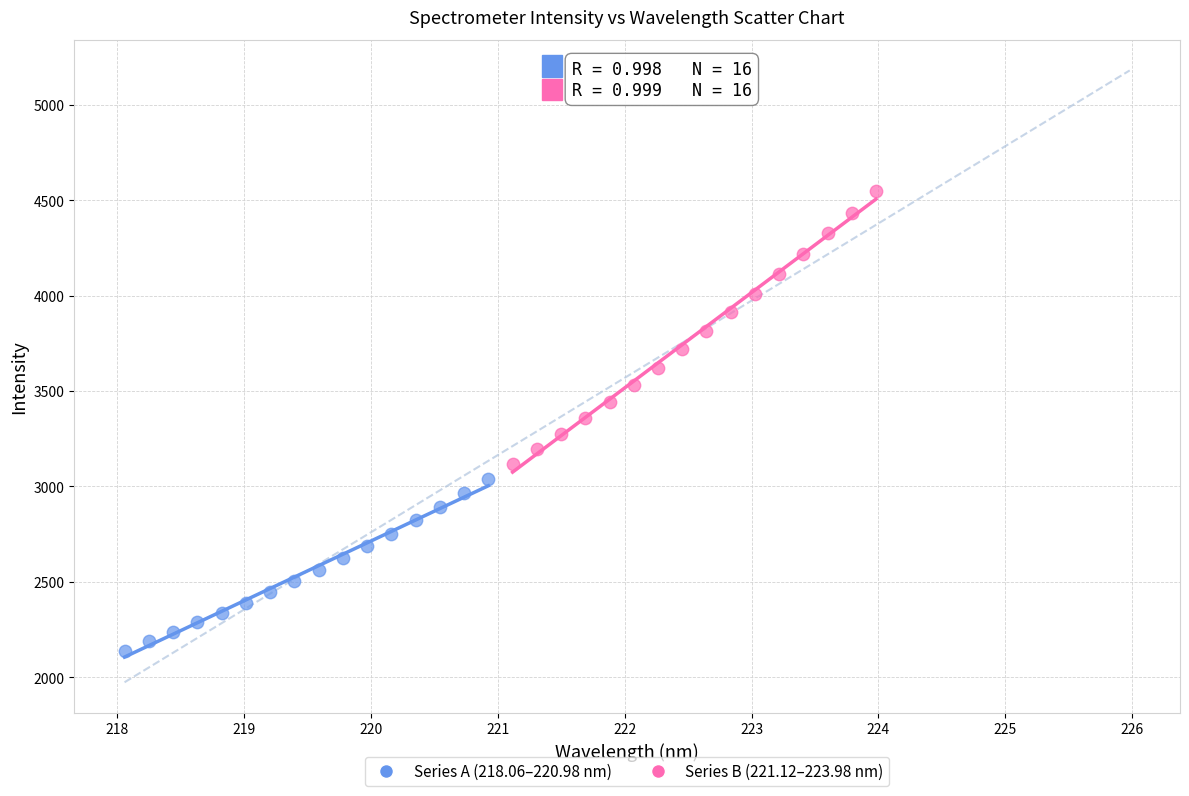

Which series reaches the maximum Y coordinate?

Series B (221.12–223.98 nm)